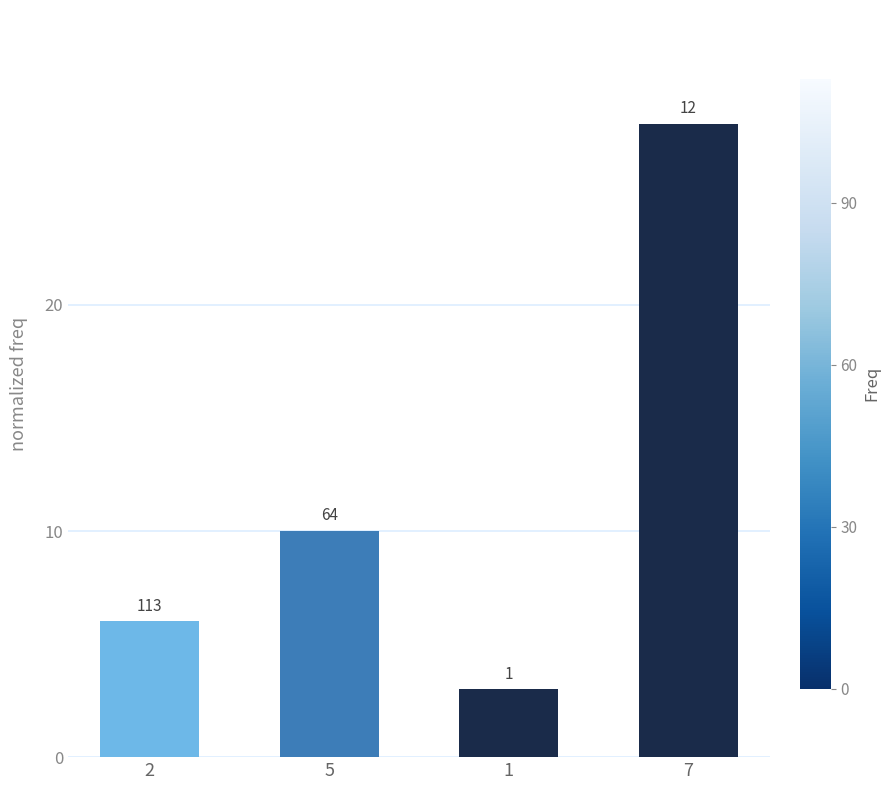

True or false: the data shows 2 at 5.

False